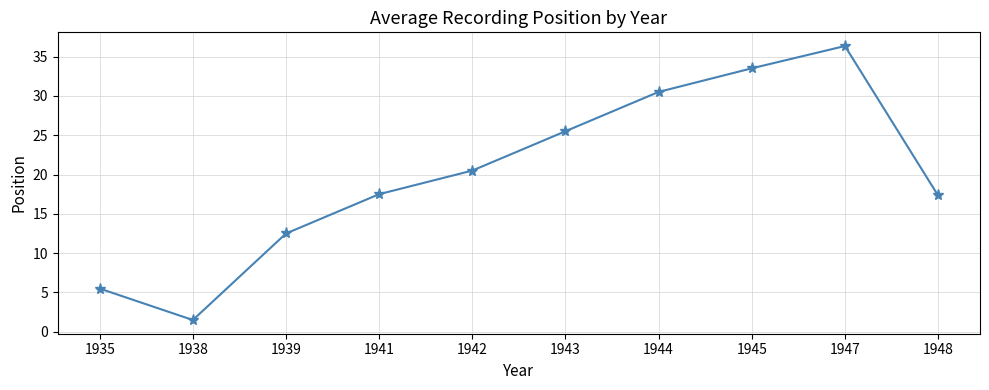

Reading left to right, extract all data points from this chart.

1935=5.5	1938=1.5	1939=12.5	1941=17.5	1942=20.5	1943=25.5	1944=30.5	1945=33.5	1947=36.3	1948=17.3